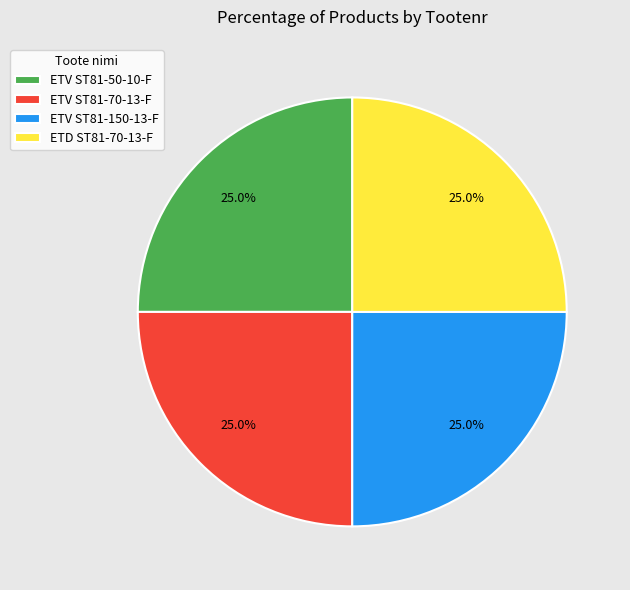

To the nearest percent, what portion does ETV ST81-70-13-F represent?

25%